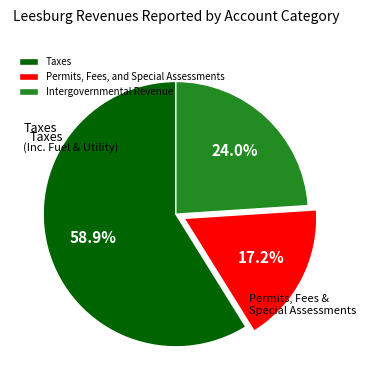

Which slice is the largest?

Taxes